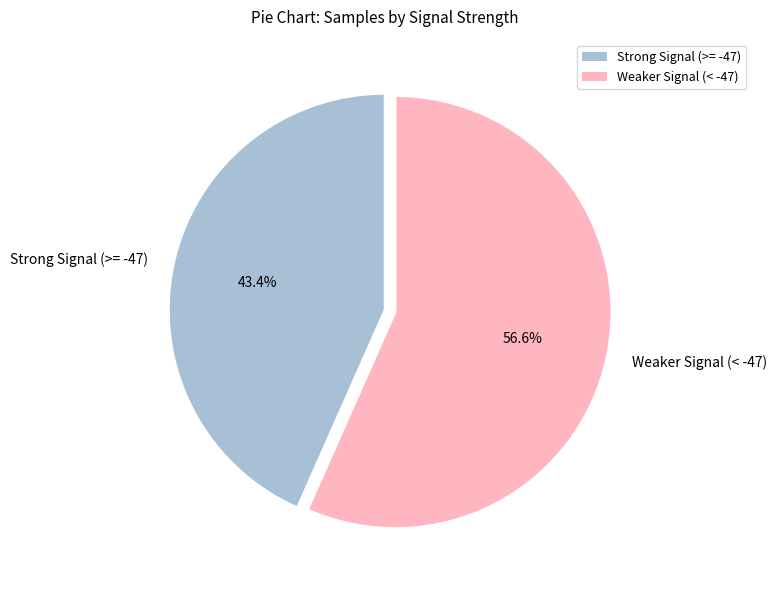

Which category has the smallest portion of the pie?

Strong Signal (>= -47)